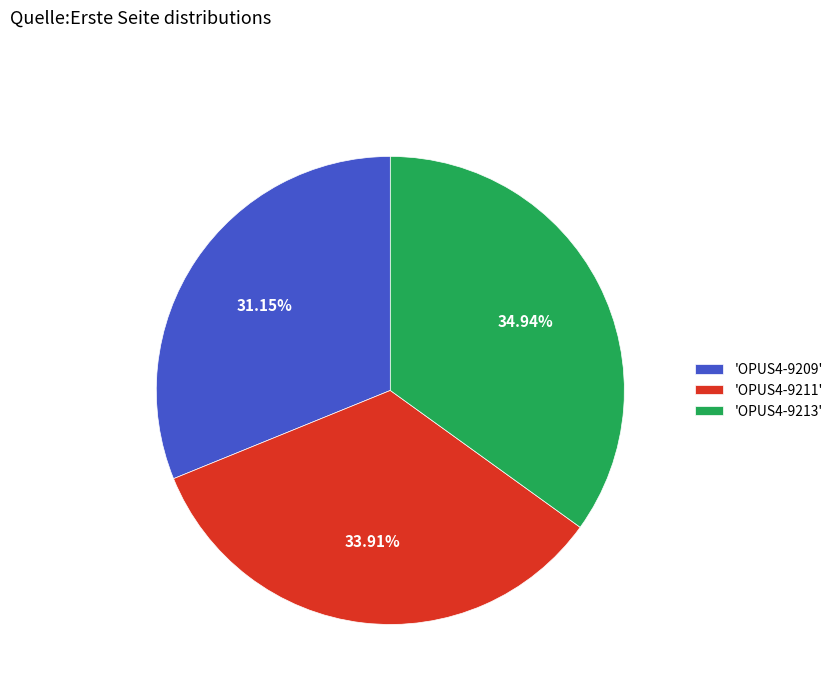

Rank the categories by value from lowest to highest.

'OPUS4-9209', 'OPUS4-9211', 'OPUS4-9213'